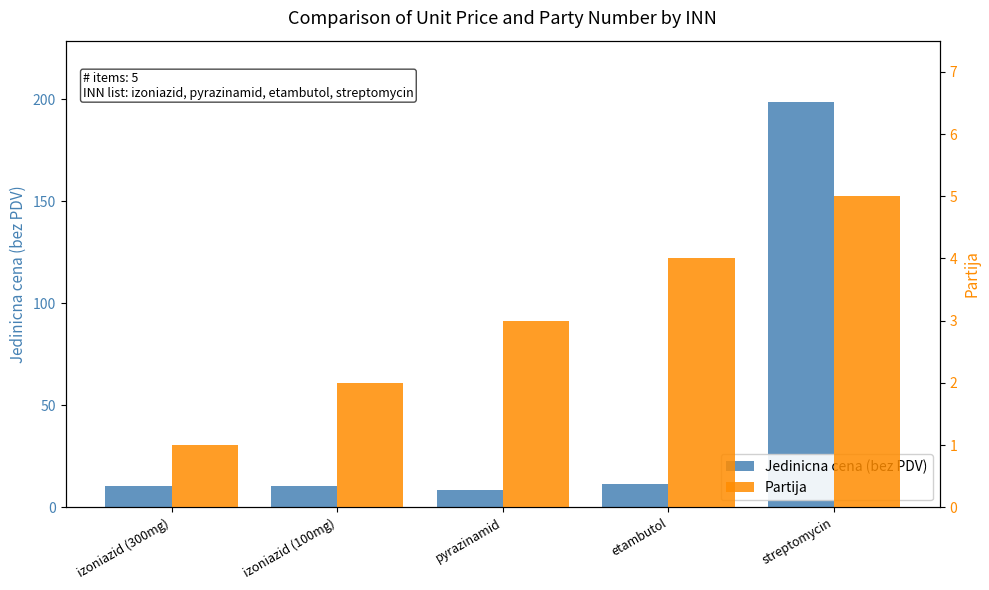

Count the number of categories in the chart.

5